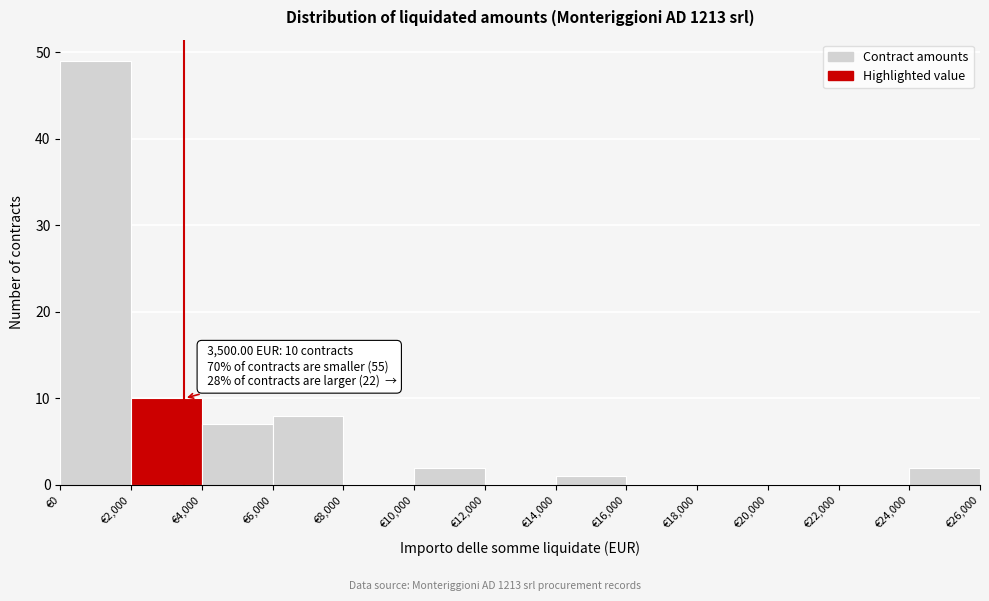

Over which range of the x-axis is the bar tallest?

0 to 2000